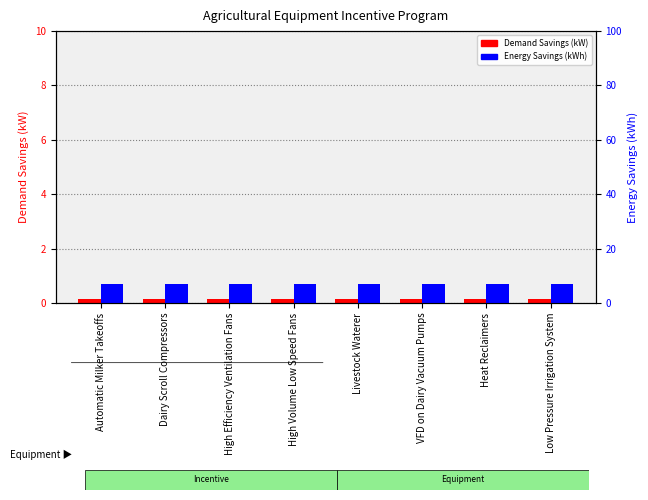

What is the label of the 3rd bar from the right?

VFD on Dairy Vacuum Pumps